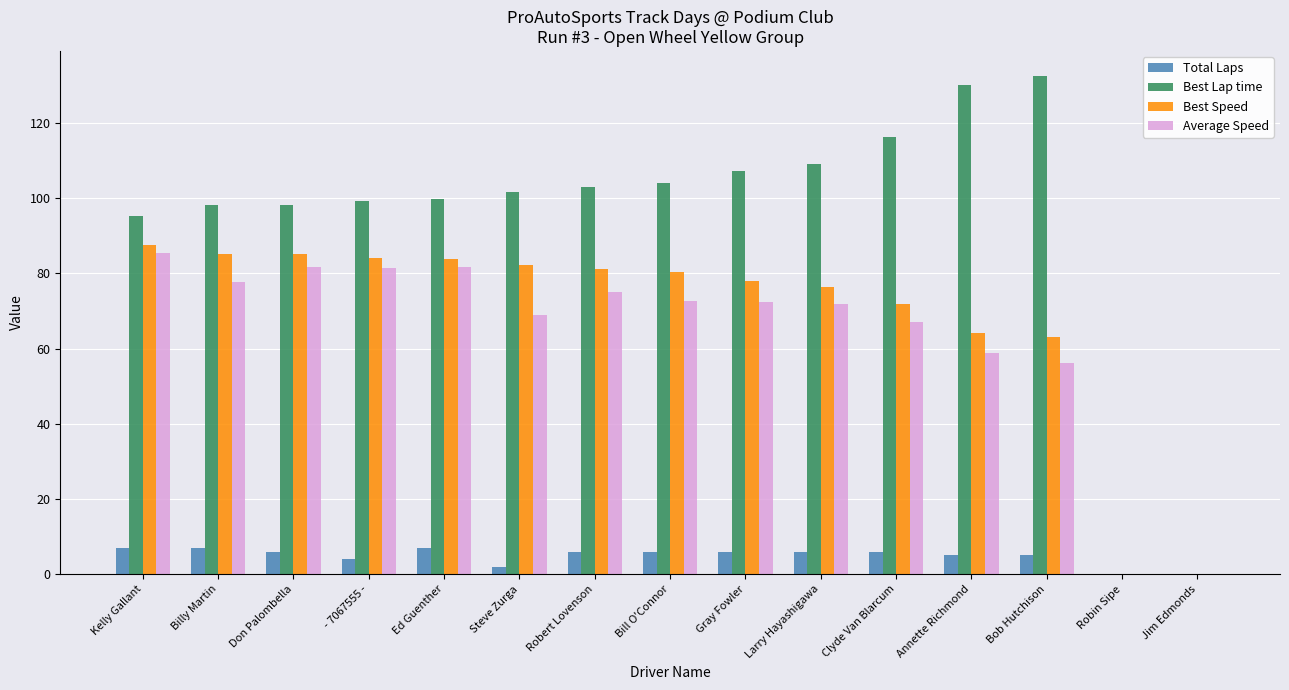

True or false: Best Lap time has a value of 98.1 at Billy Martin.

True